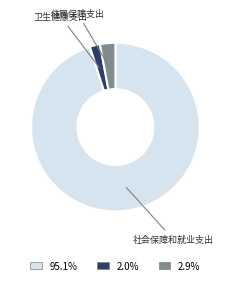

Is there a majority slice in this chart?

Yes